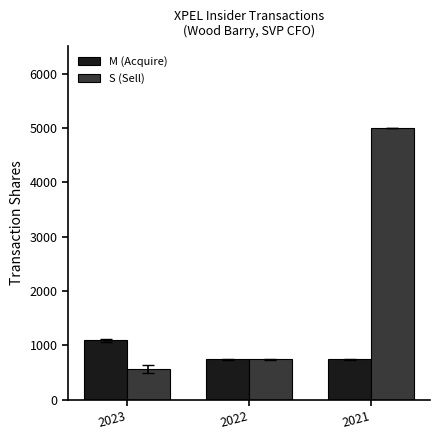

The S (Sell) series shows 1885 at 2021. True or false?

False